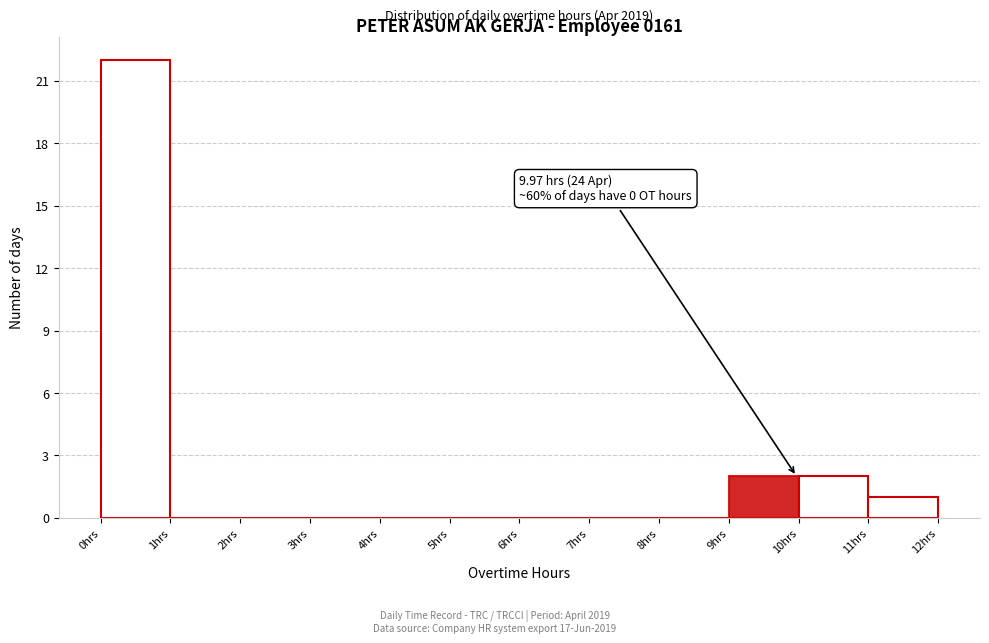

Over which range of the x-axis is the bar tallest?

0 to 1